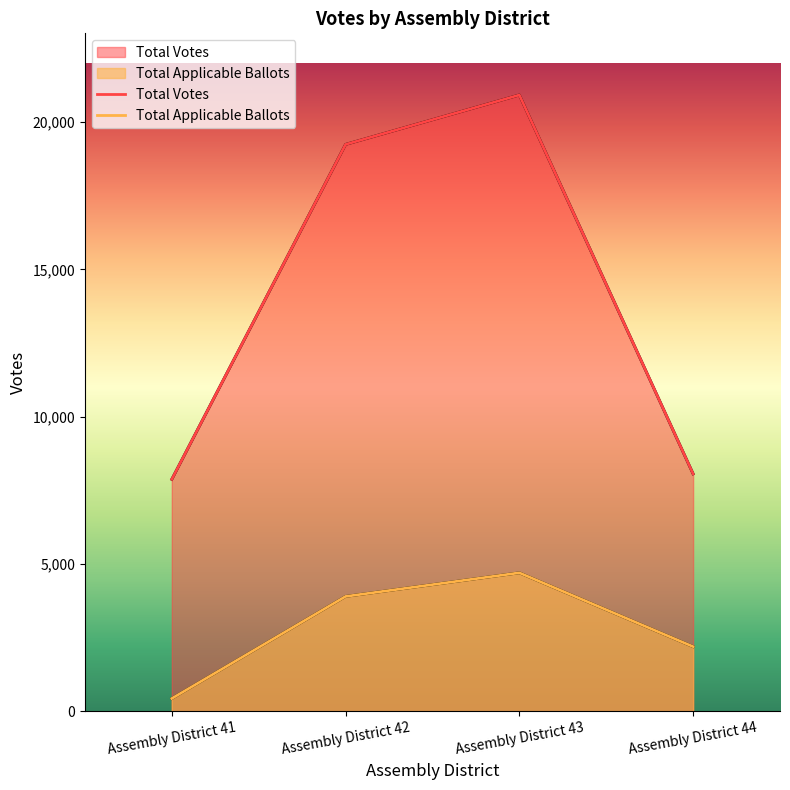

What is the maximum value for Total Applicable Ballots?

4703